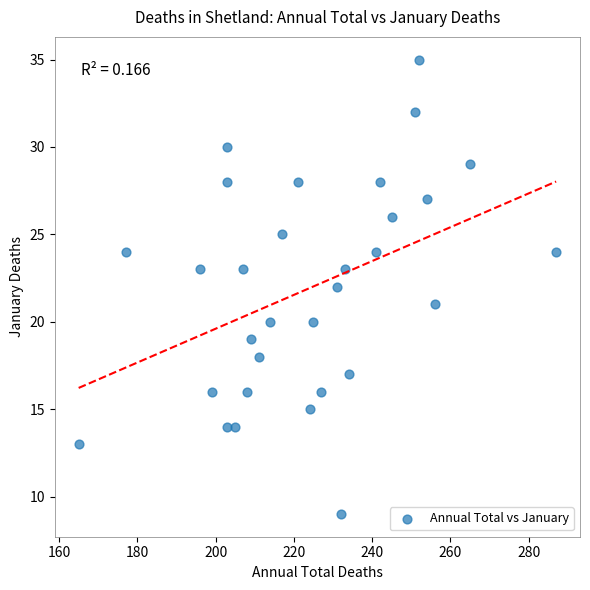

What is the range of Y values (max minus min)?

26